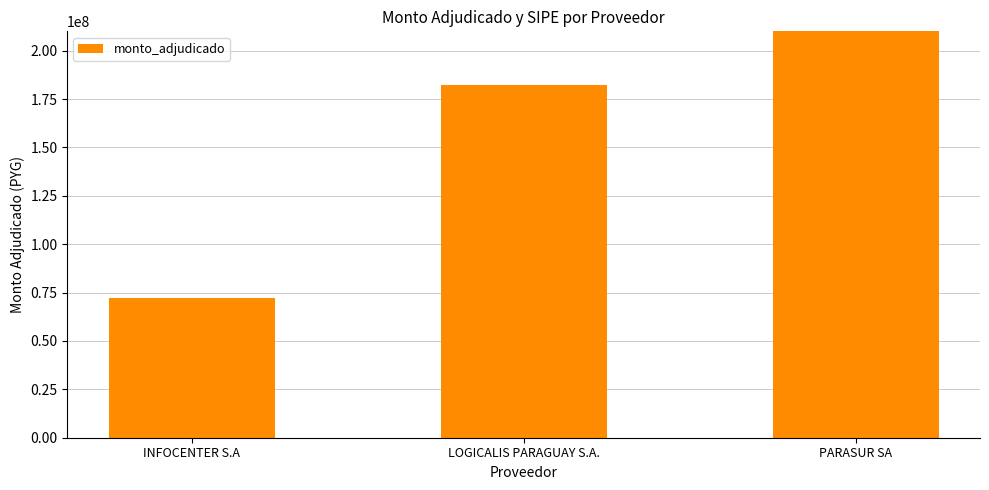

What is the difference between the values at INFOCENTER S.A and PARASUR SA?

137822400